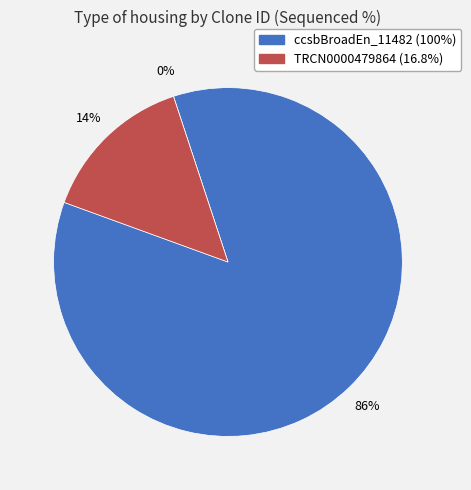

To the nearest percent, what is the combined percentage of ccsbBroad304_11482 and ccsbBroadEn_11482?

86%